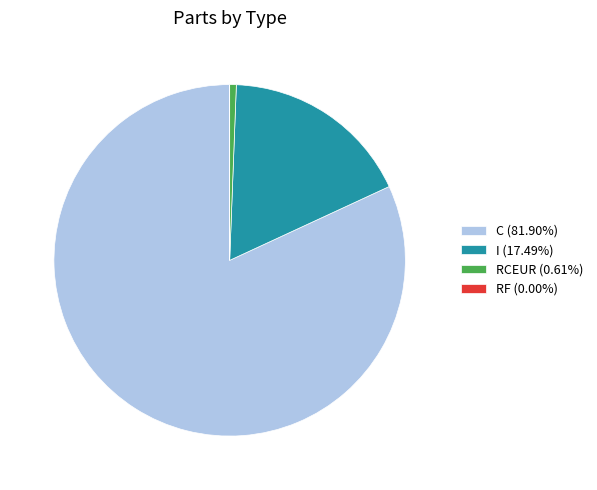

Is there any slice that represents more than half of the pie?

Yes